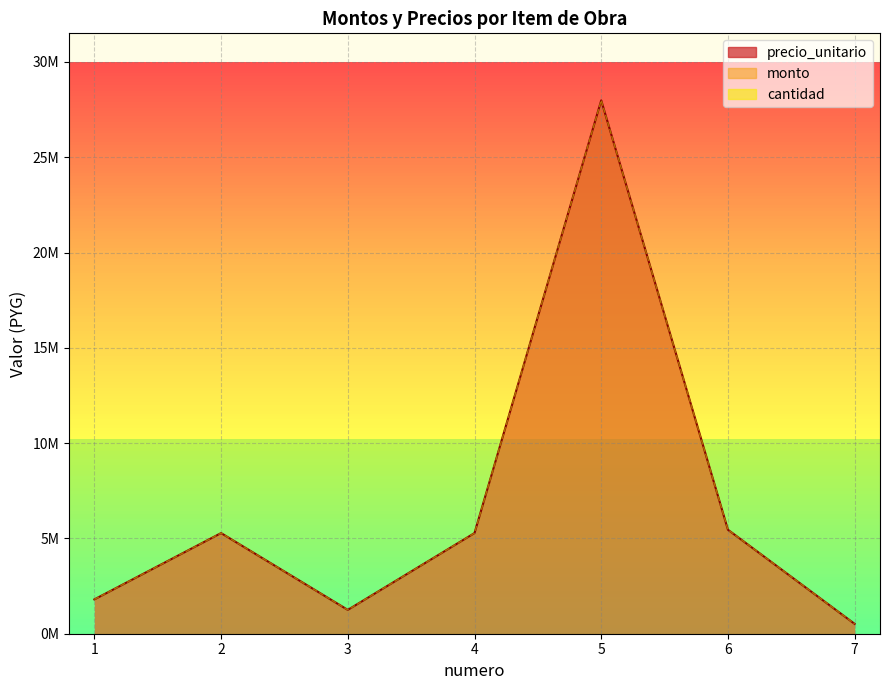

At which label does precio_unitario first exceed 5280000?

5